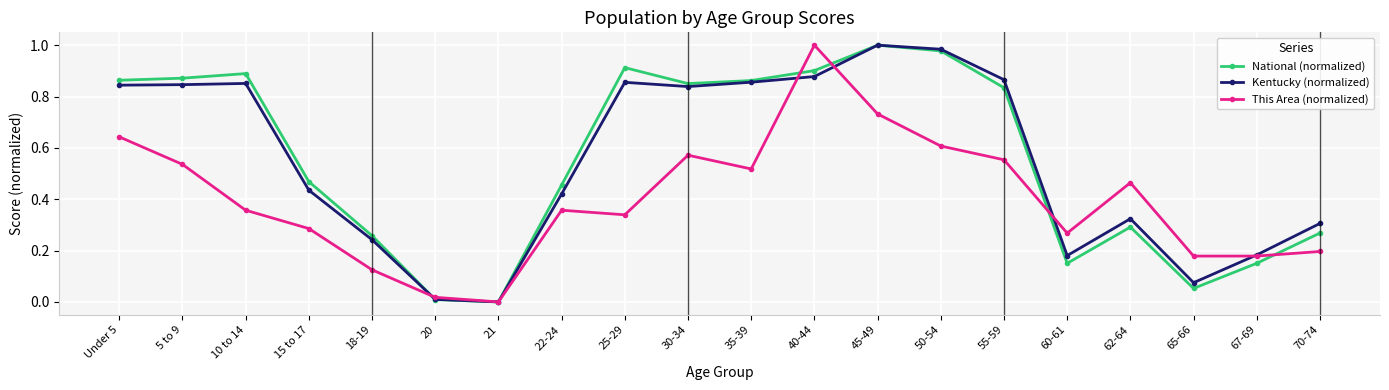

Rank the series at 15 to 17 from lowest to highest value.

This Area (normalized), Kentucky (normalized), National (normalized)